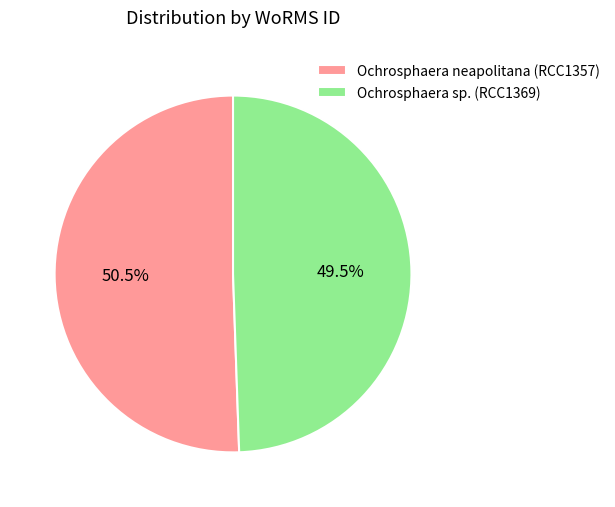

Count the number of slices in the pie.

2